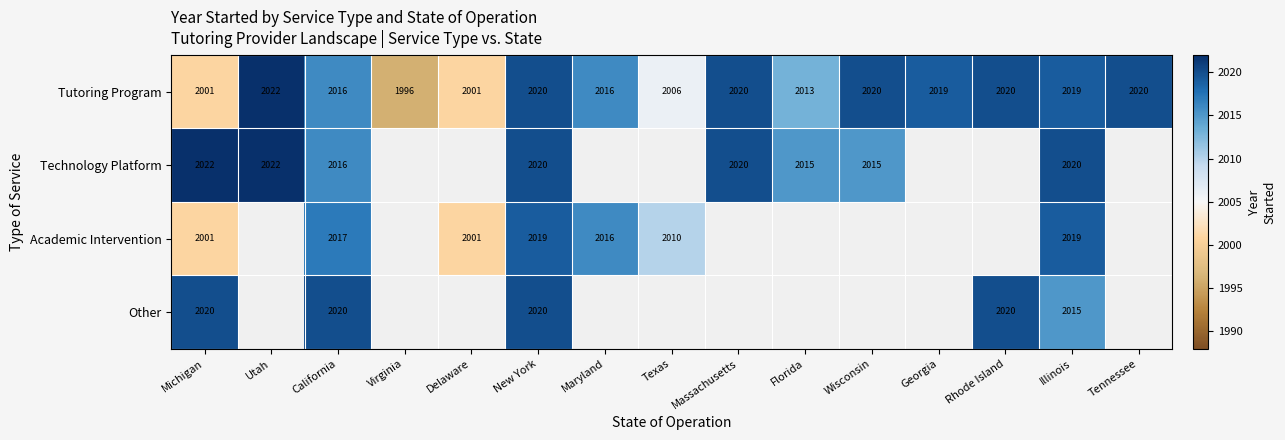

Is it true that Technology Platform equals 2020 at New York?

True